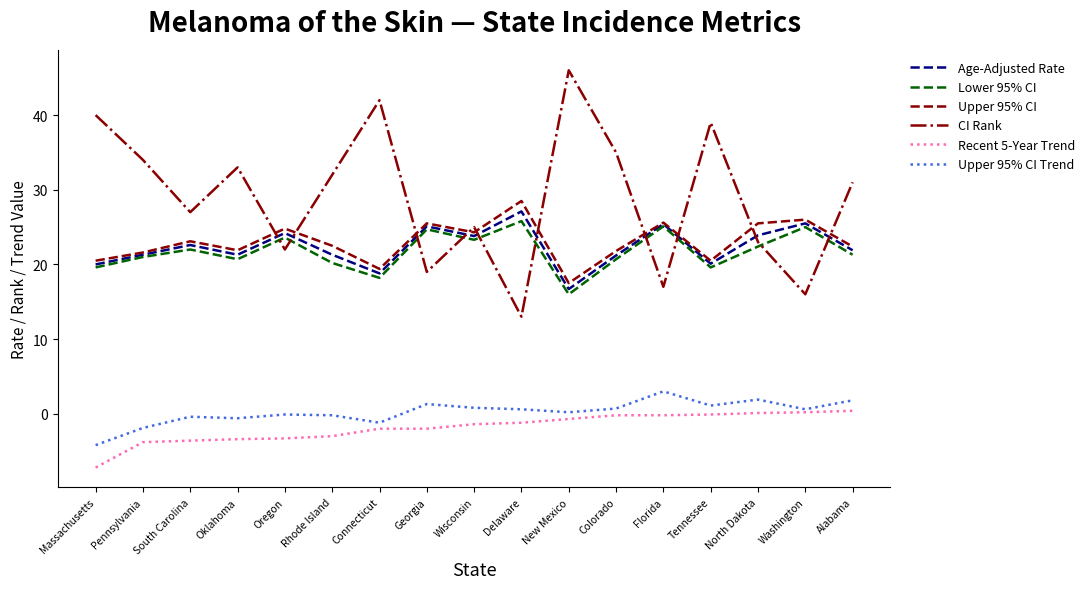

What position from the right is Wisconsin?

9